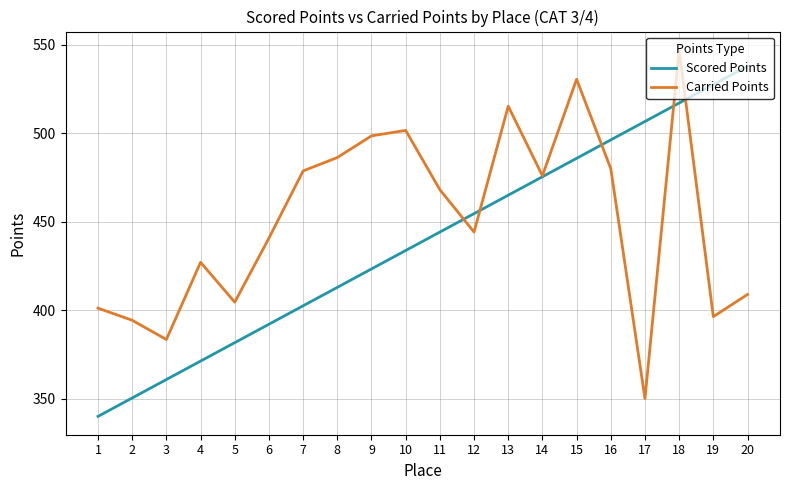

Between which two adjacent categories do Scored Points and Carried Points first intersect?

11 and 12